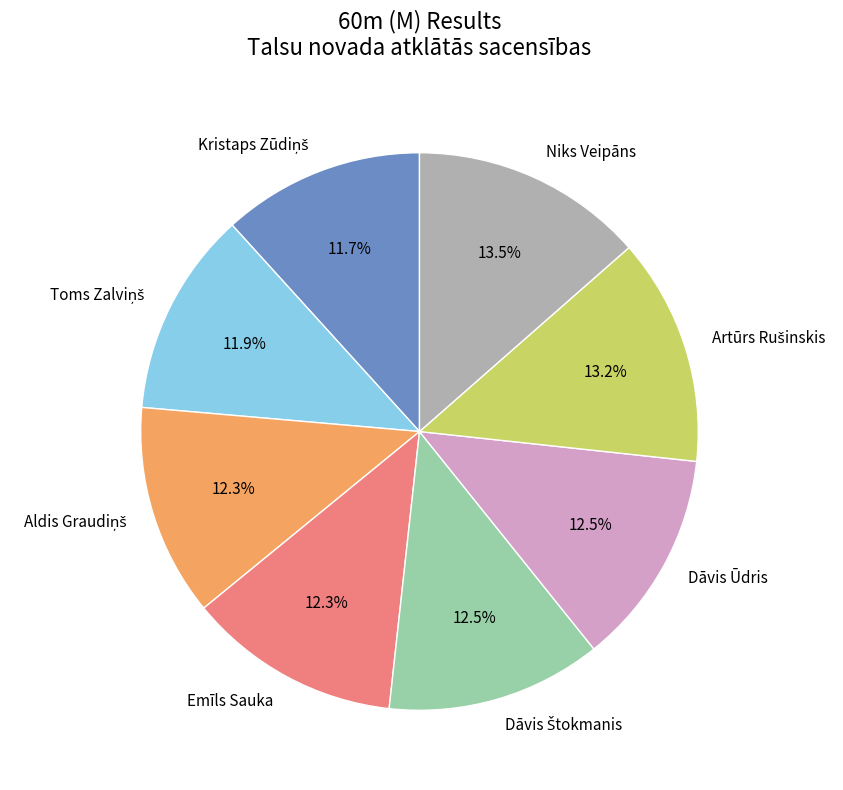

Is Emīls Sauka the majority of the pie?

No